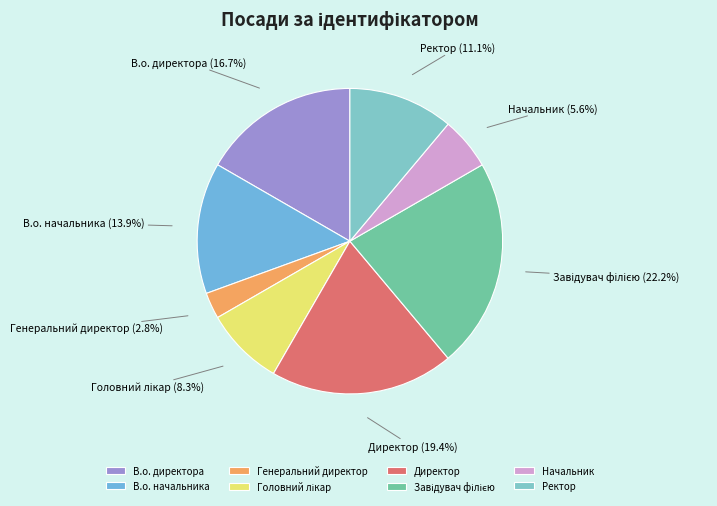

To the nearest percent, what is the difference between the largest and smallest slice percentages?

19%